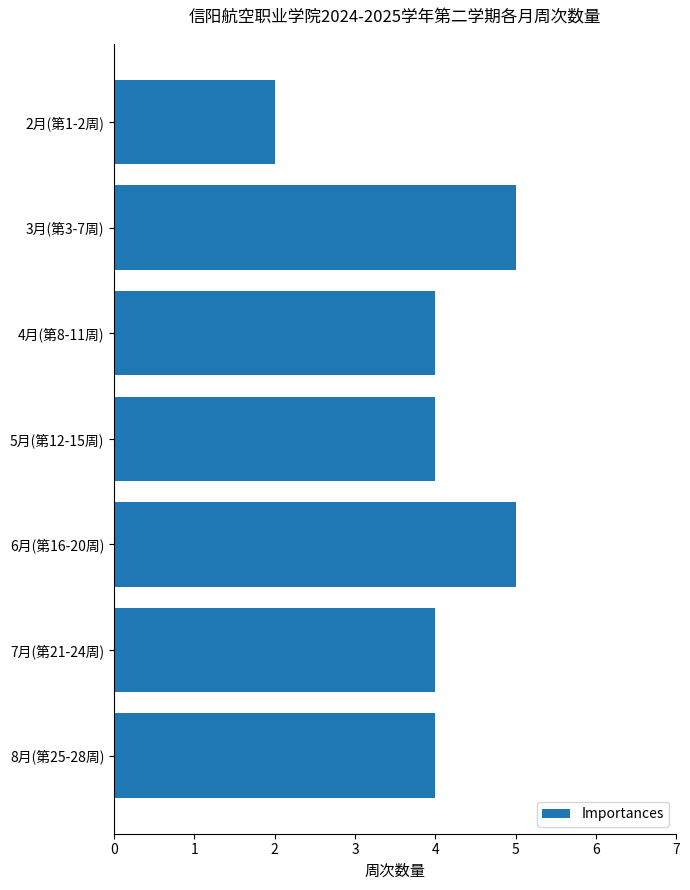

Reading bottom to top, what are all the values shown in this chart?

8月(第25-28周)=4	7月(第21-24周)=4	6月(第16-20周)=5	5月(第12-15周)=4	4月(第8-11周)=4	3月(第3-7周)=5	2月(第1-2周)=2